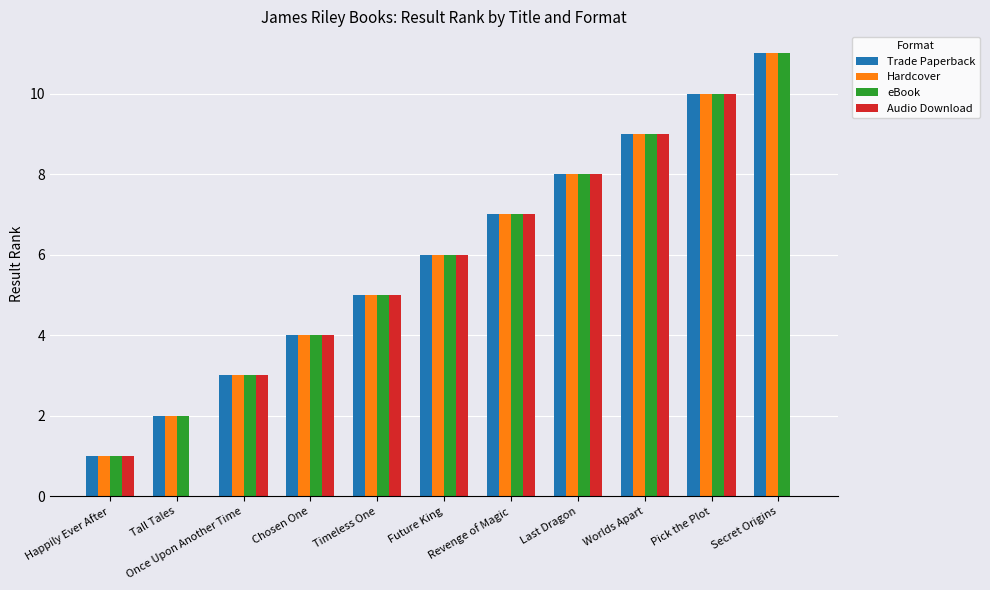

Reading left to right, extract all data points from this chart.

Trade Paperback: 1	2	3	4	5	6	7	8	9	10	11
Hardcover: 1	2	3	4	5	6	7	8	9	10	11
eBook: 1	2	3	4	5	6	7	8	9	10	11
Audio Download: 1	0	3	4	5	6	7	8	9	10	0